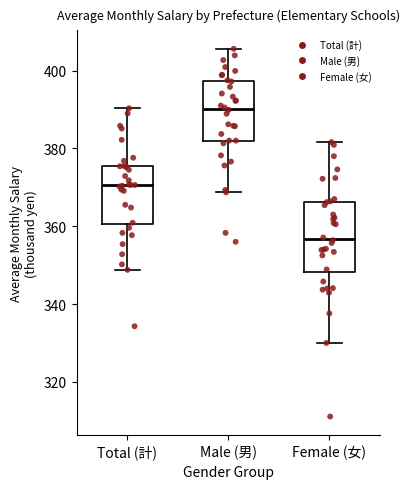

Where is the upper edge of the box for Male (男) on the y-axis? The values are not printed on the chart, so give them approximately, as read against the axis.

398